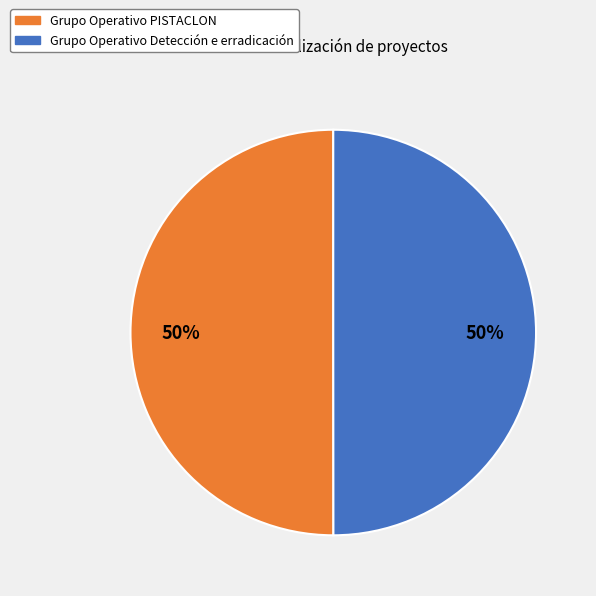

The Grupo Operativo PISTACLON slice represents 50% of the pie. True or false?

True